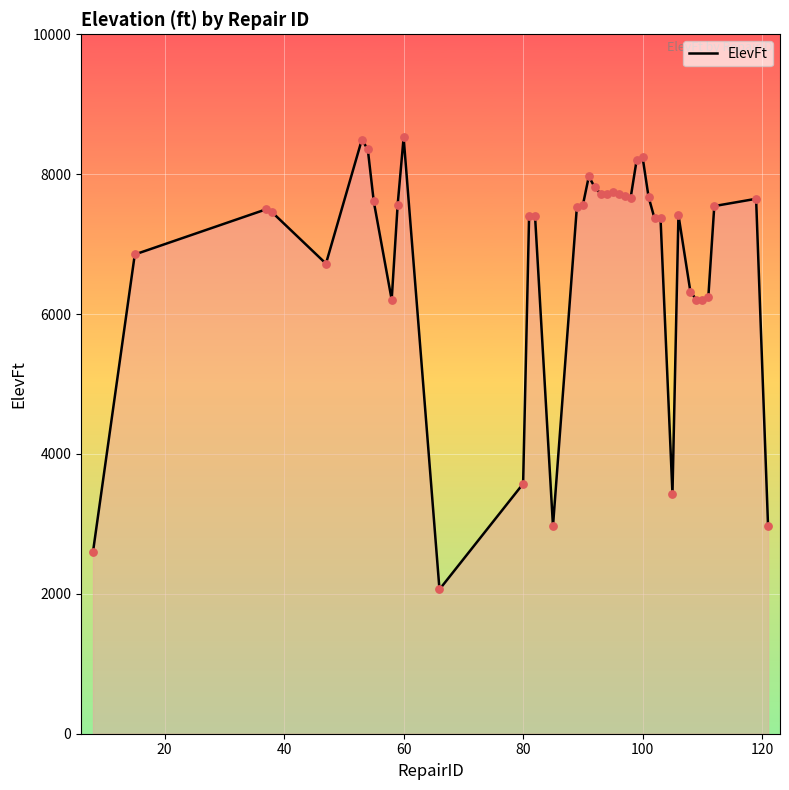

What is the maximum value shown in the chart?

8525